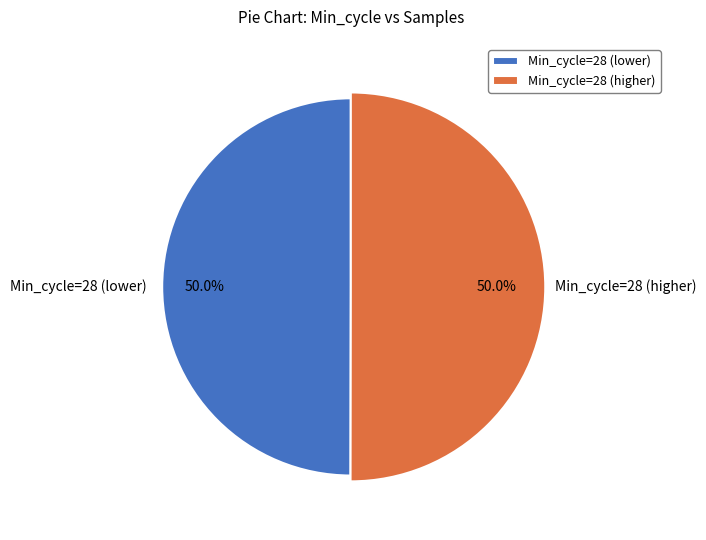

Is 28 the majority of the pie?

No